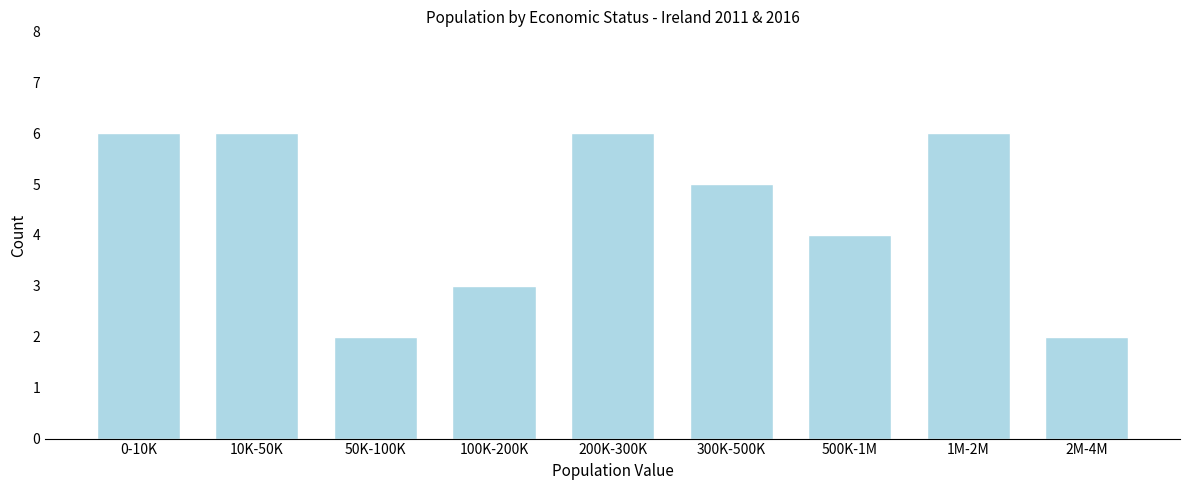

Reading left to right, what are all the values shown in this chart?

6	6	2	3	6	5	4	6	2